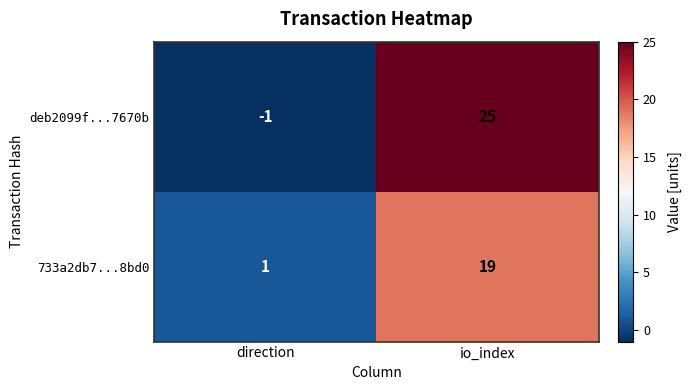

Where is 733a2db7...8bd0 nearest to the value 10?

direction